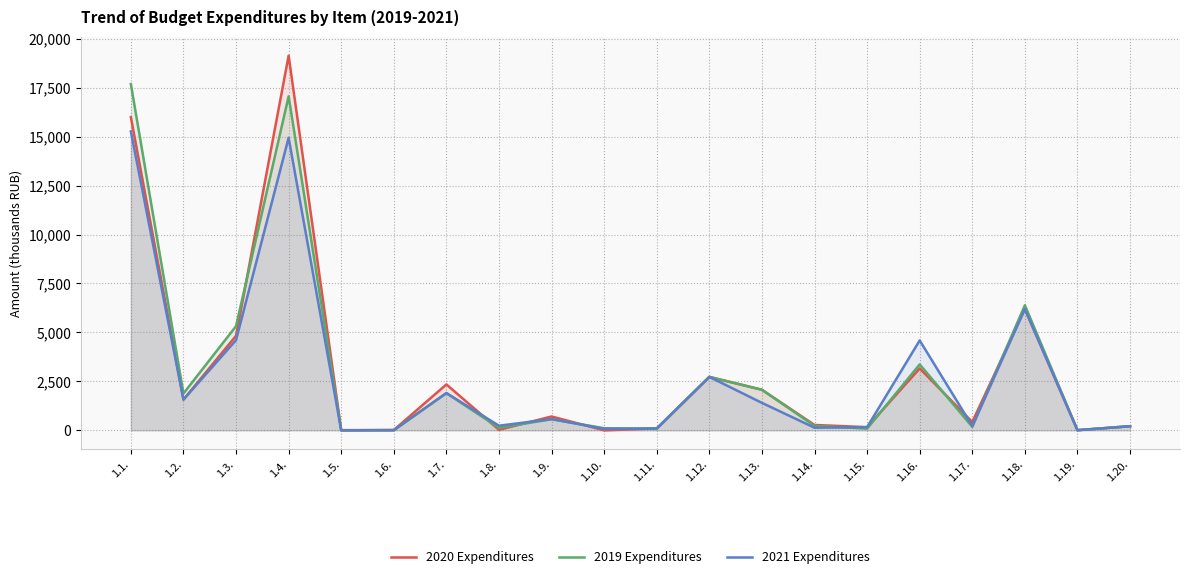

Which series ends up on top after the final intersection of 2019 Expenditures and 2020 Expenditures?

2019 Expenditures